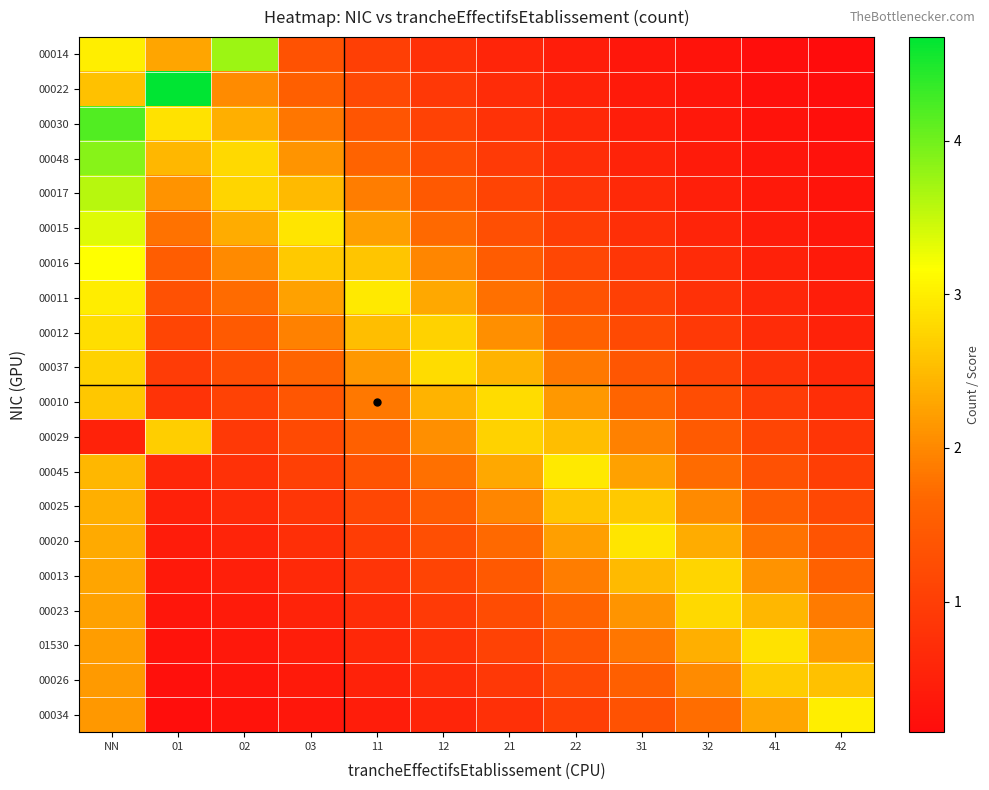

List the series in order of their peak value, lowest first.

00025, 00026, 00029, 00013, 00023, 00037, 00010, 00012, 01530, 00020, 00045, 00011, 00034, 00016, 00015, 00017, 00014, 00048, 00030, 00022